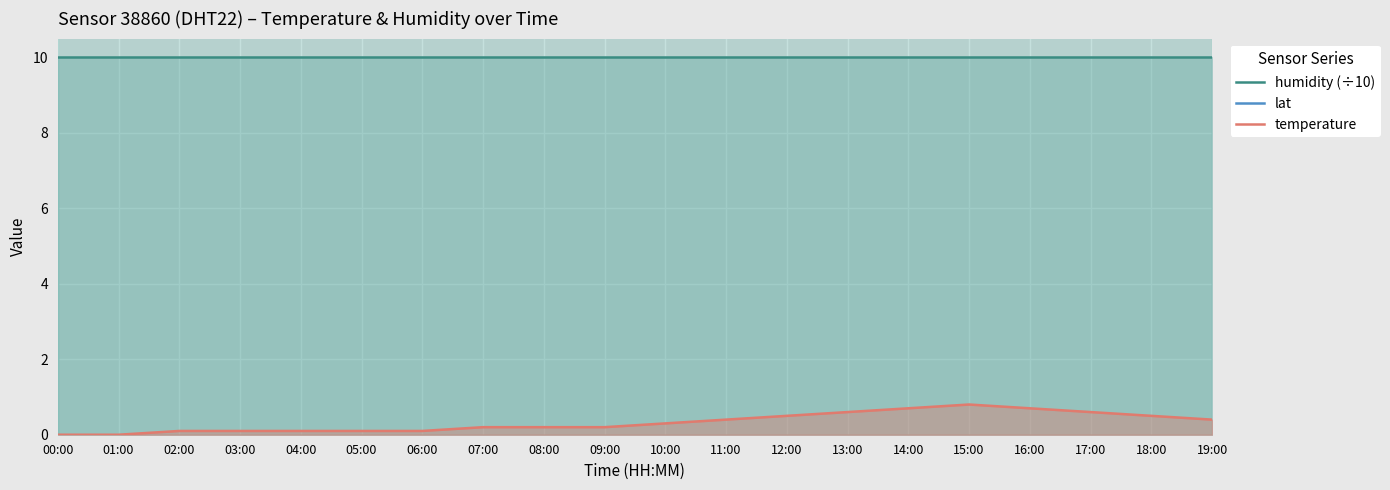

Which series has the largest range (max minus min)?

temperature